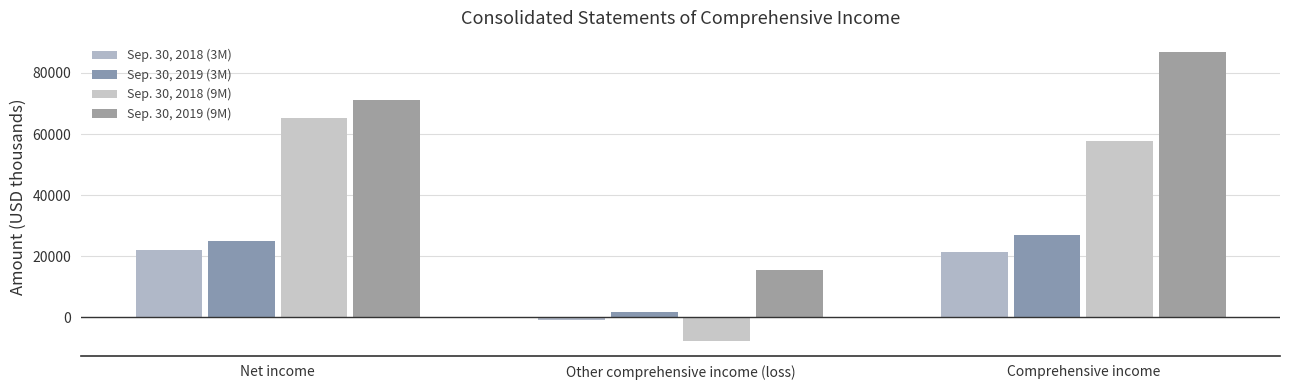

How many series are shown in this chart?

4